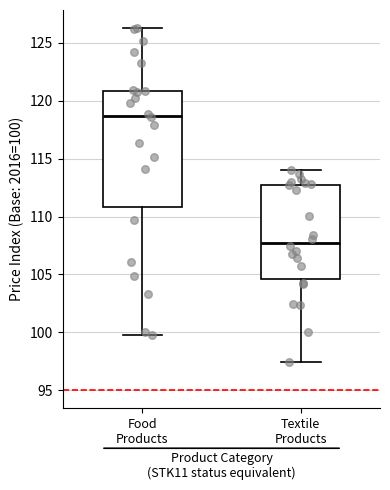

Reading left to right, transcribe this box plot: for each box, give where its median line is, the range the box spans, and where its two whiskers end, as read against the y-axis. The values are not printed on the chart, so give them approximately, as read against the axis.

Food Products: median 118.5, box 111.0 to 121.0, whiskers 100.0 to 126.5
Textile Products: median 107.5, box 104.5 to 113.0, whiskers 97.5 to 114.0